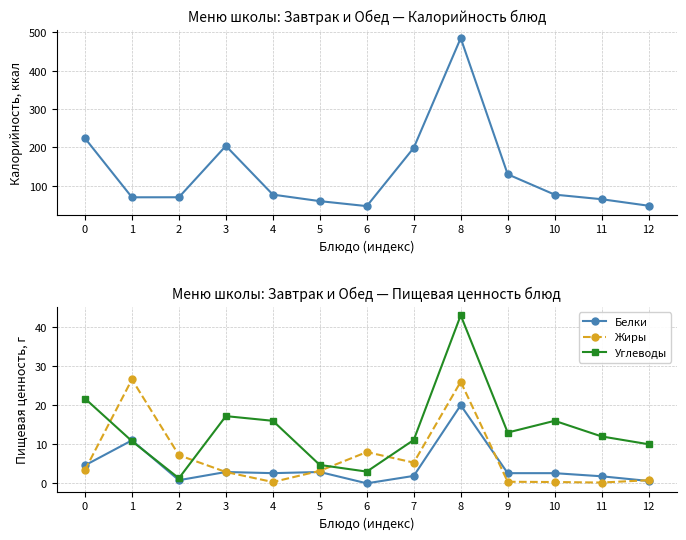

At which category does Жиры reach its first local peak?

1